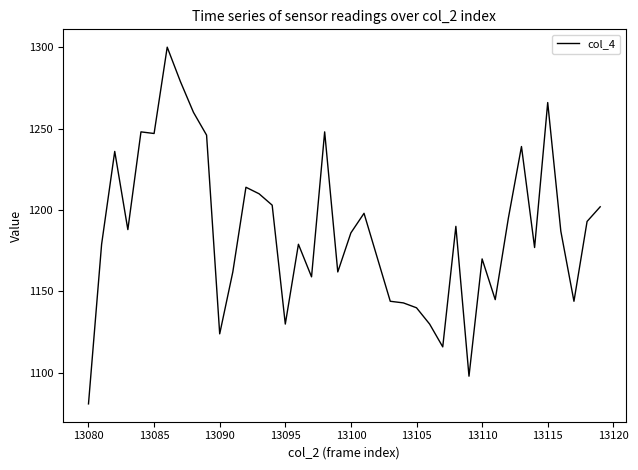

What is the smallest value displayed?

1081